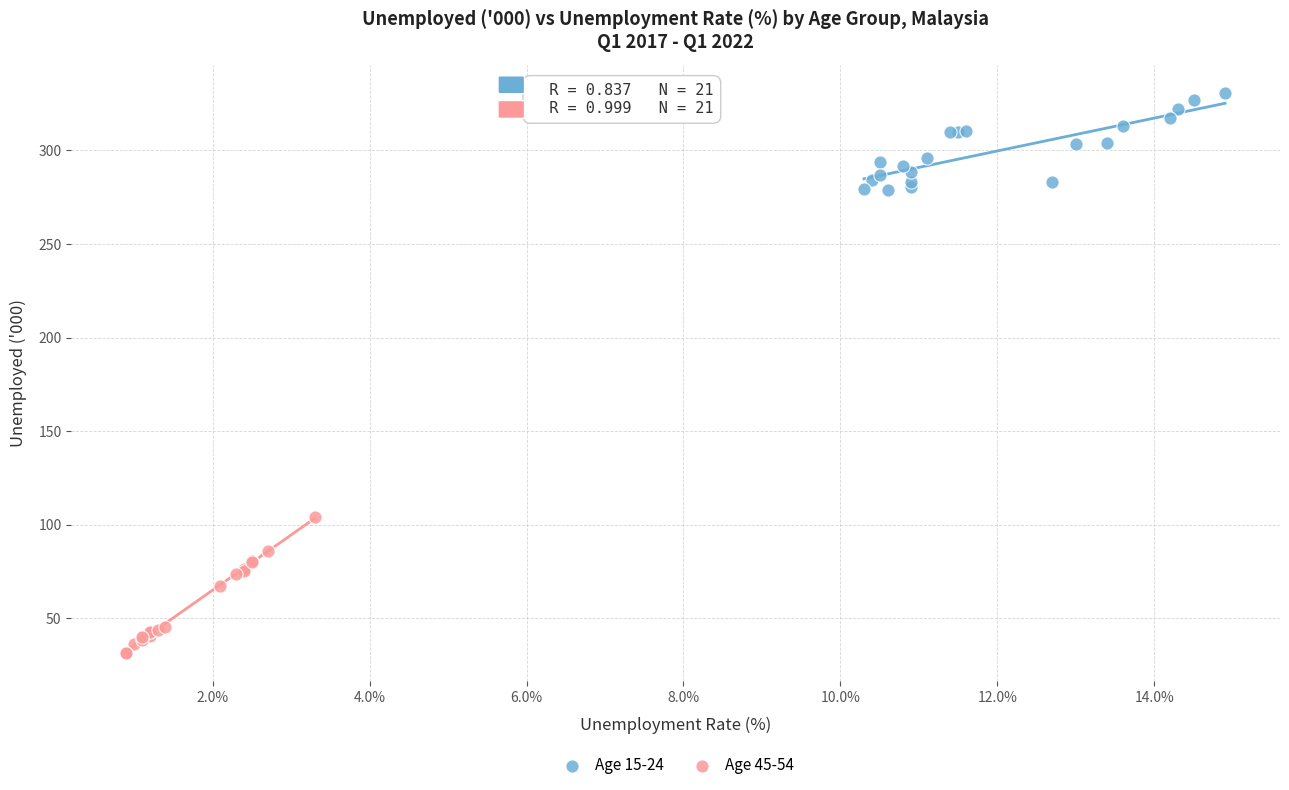

What are all the series names shown in the legend?

Age 15-24, Age 45-54